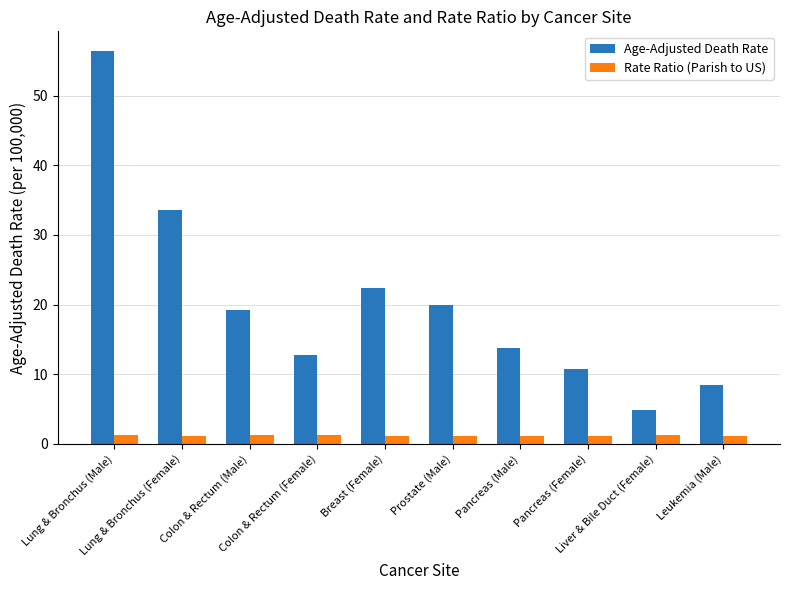

Which series has the widest spread of values?

Age-Adjusted Death Rate